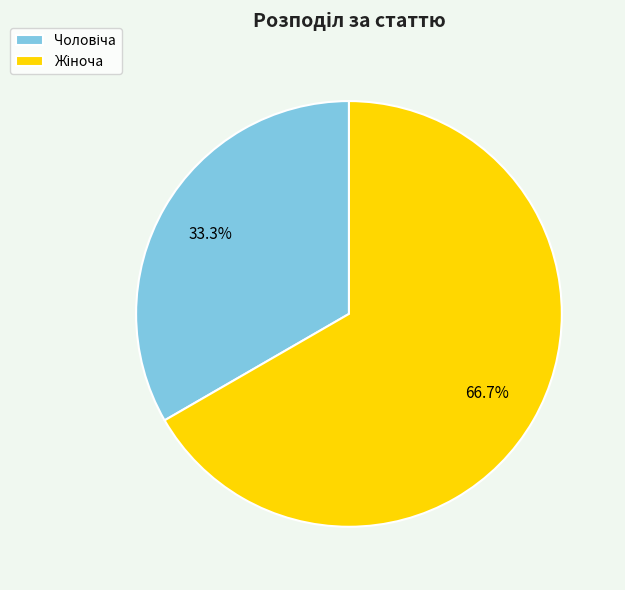

Does any single category account for the majority?

Yes